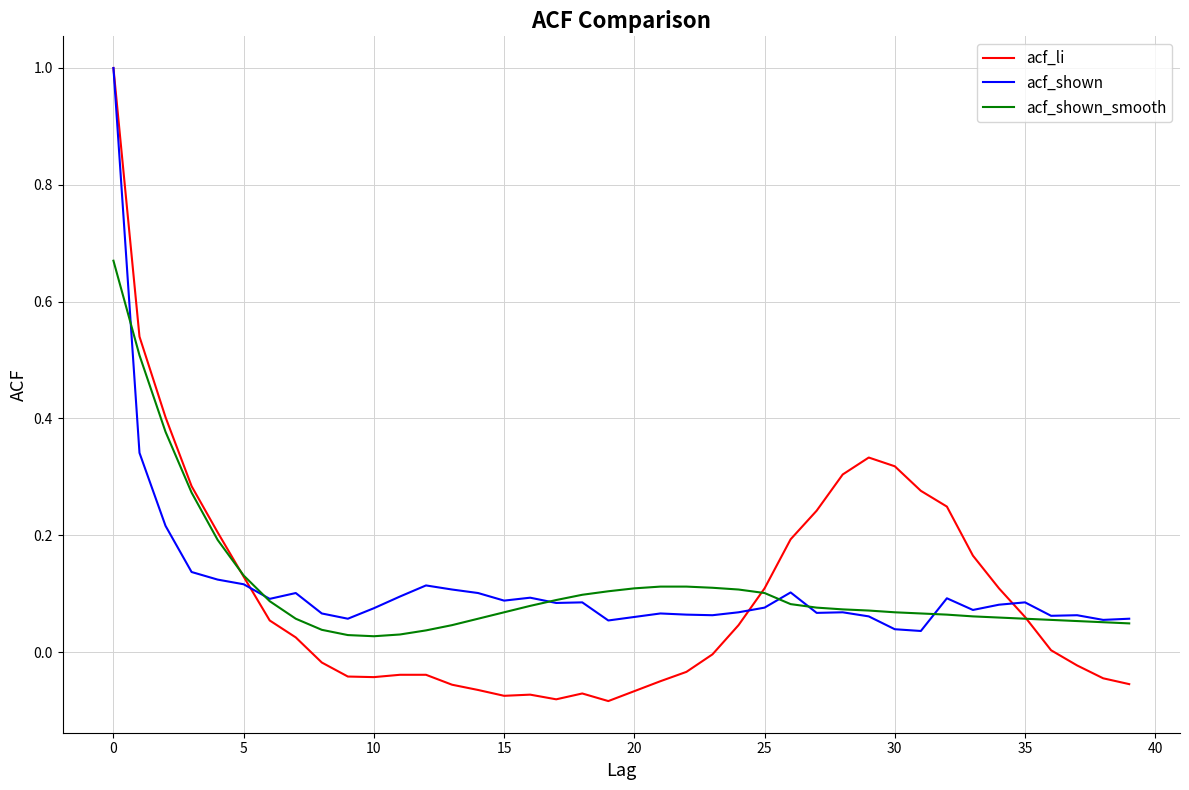

Which series has the largest range (max minus min)?

acf_li